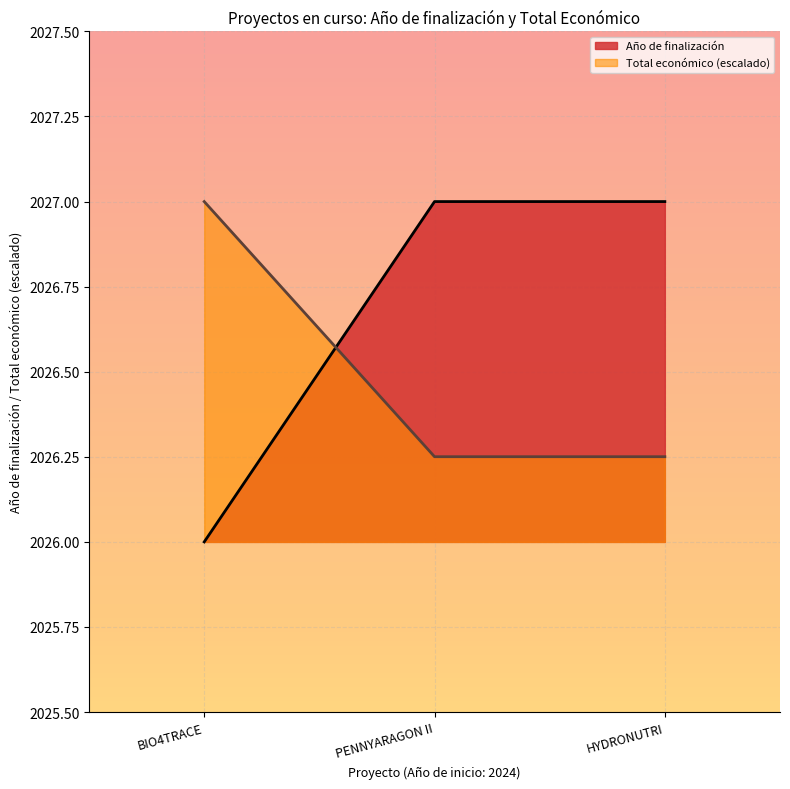

At how many categories does at least one series exceed 2026?

3